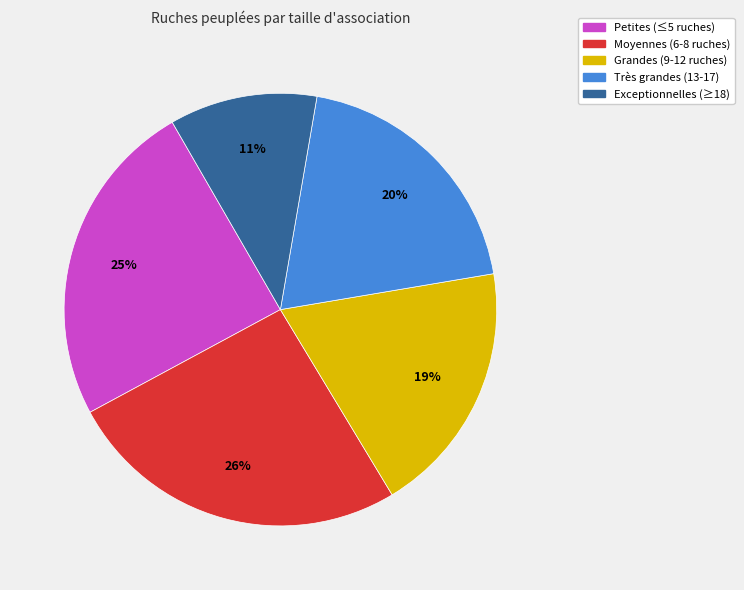

What percentage is the Très grandes (13-17) slice, to the nearest percent?

20%